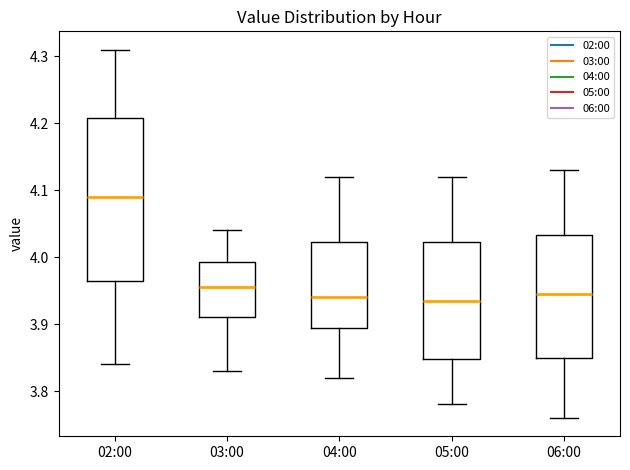

Where does the lower whisker of the box for 03:00 end on the y-axis? The values are not printed on the chart, so give them approximately, as read against the axis.

3.83